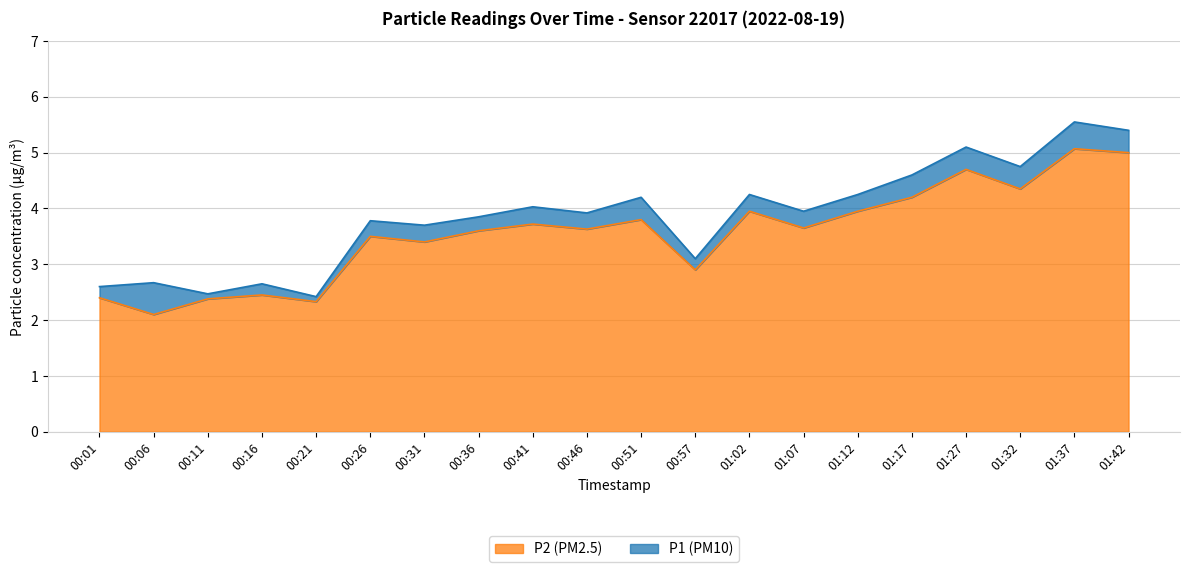

What is the maximum value for P2 (PM2.5)?

5.1